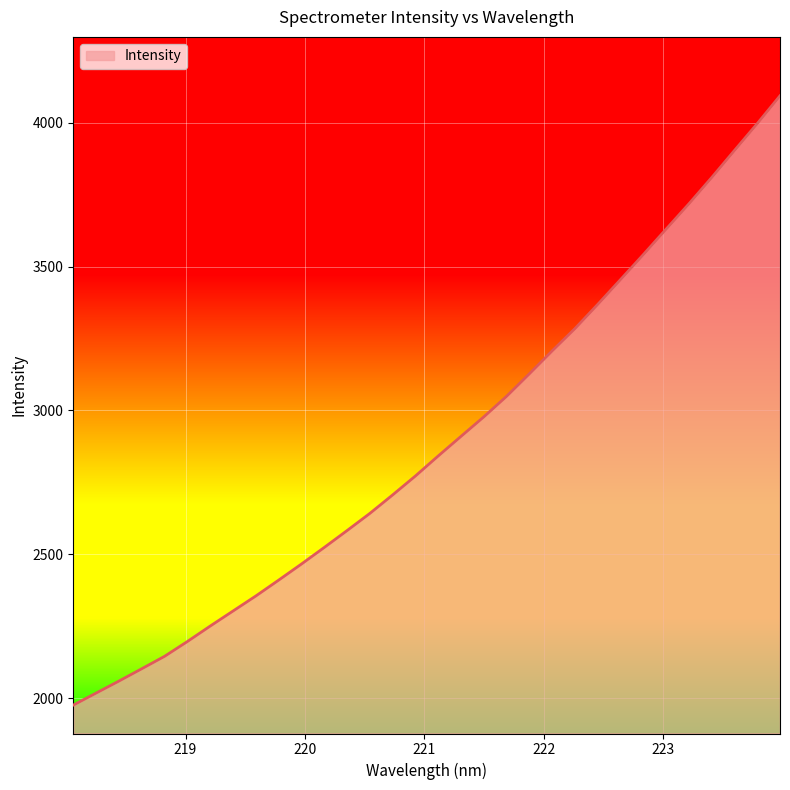

What is the maximum value shown in the chart?

4093.6